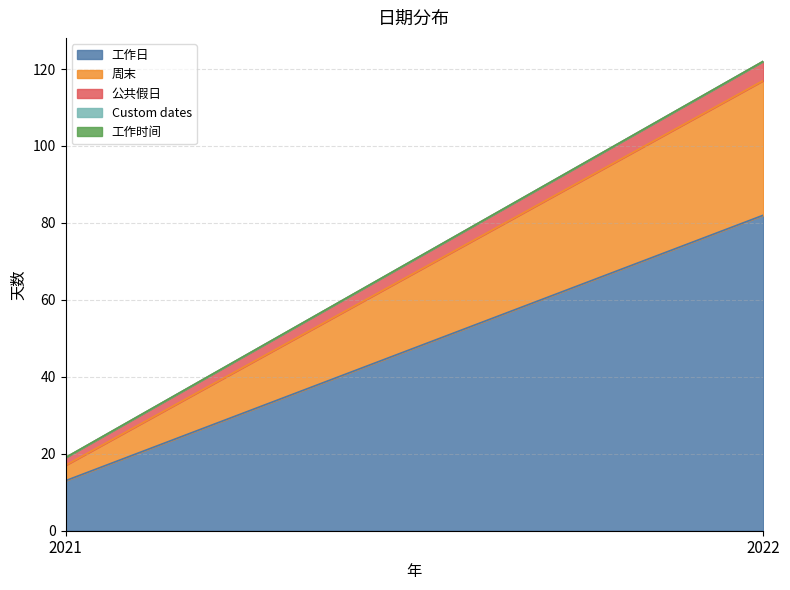

What is the total value across all series at 2021?

19